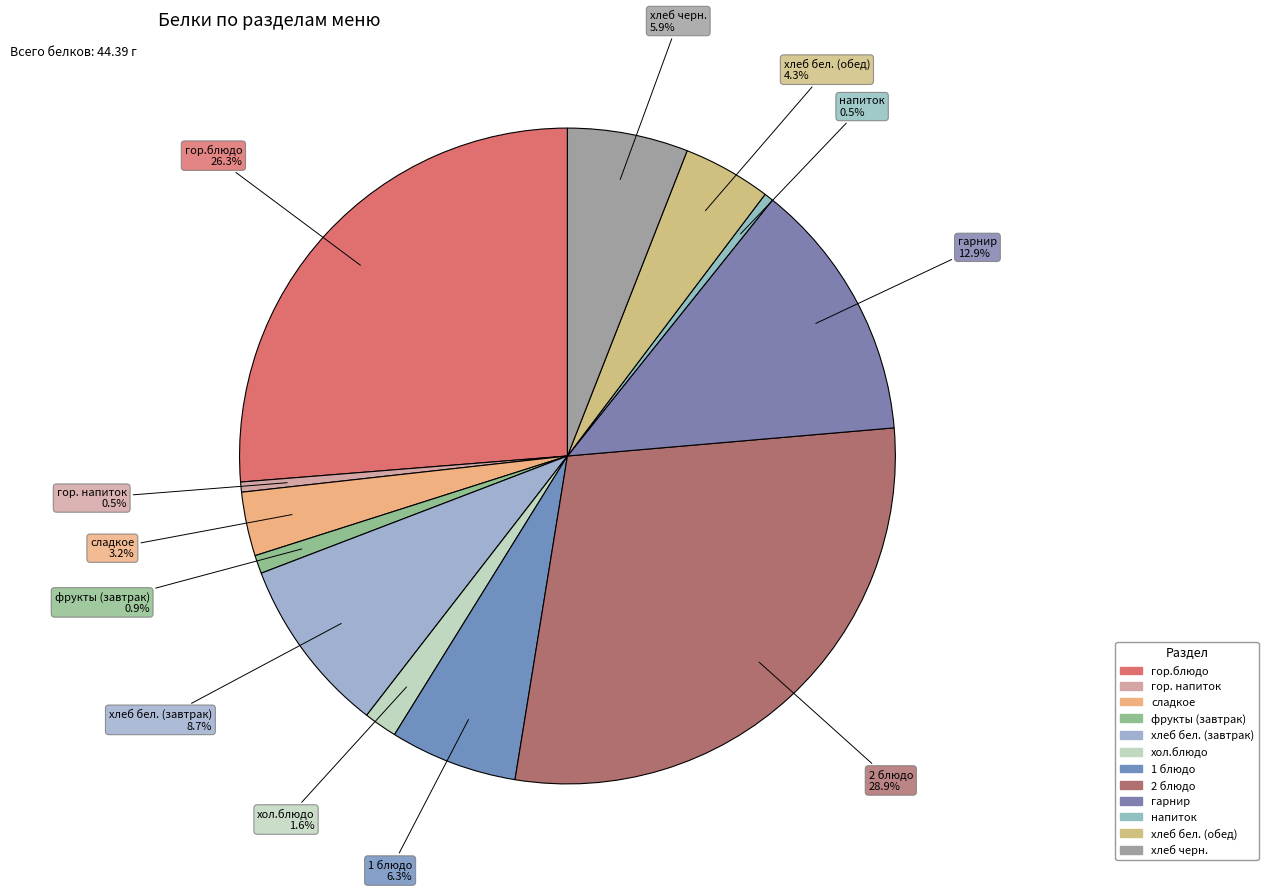

Count the number of slices in the pie.

12